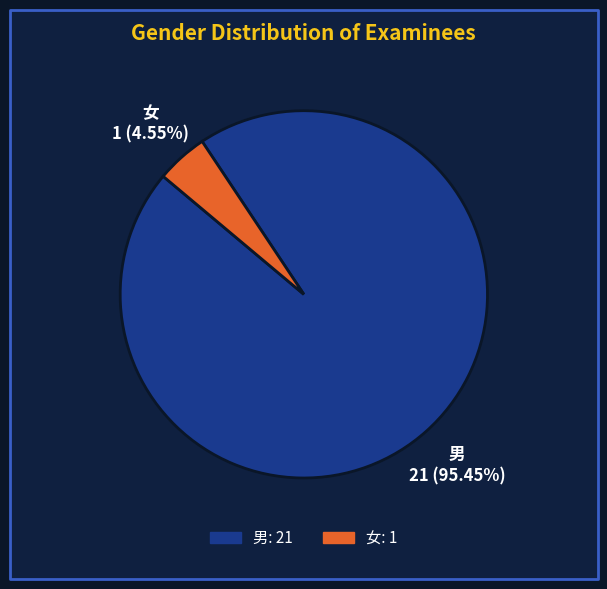

Which category has the smallest portion of the pie?

女